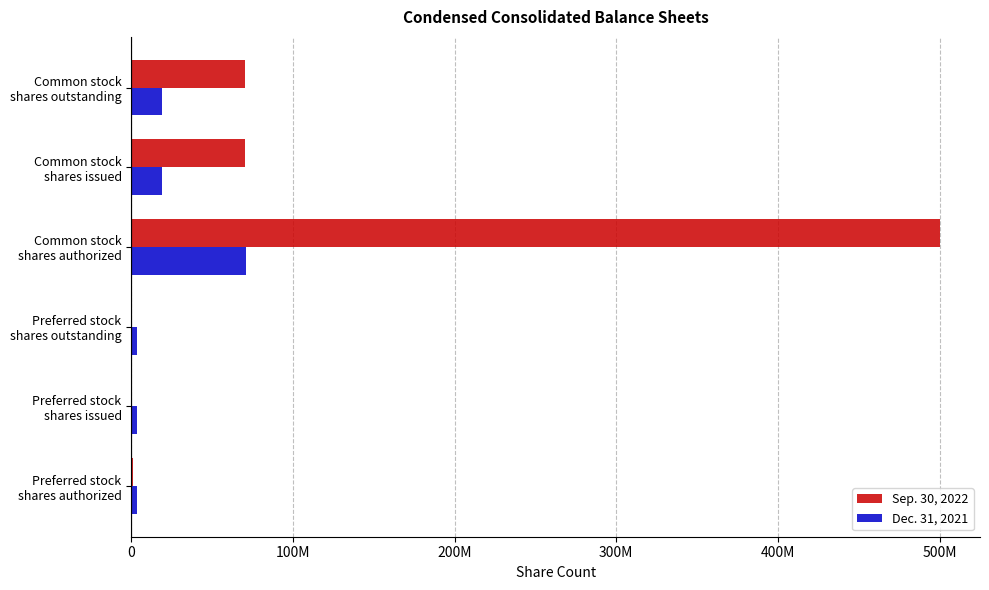

What is the maximum value for Dec. 31, 2021?

71033146